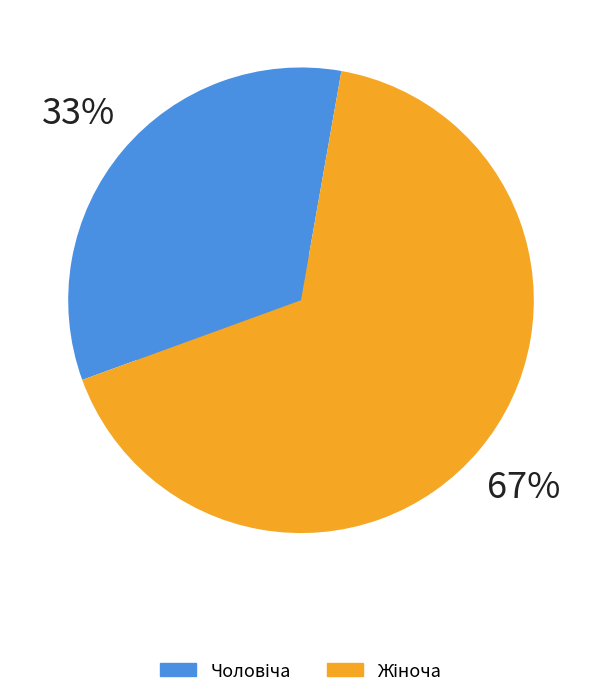

To the nearest percent, what is the combined percentage of Чоловіча and Жіноча?

100%